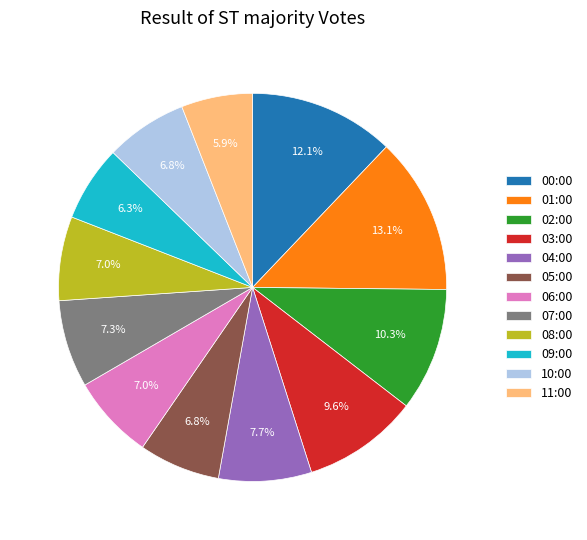

True or false: 00:00 accounts for 12% of the total.

True